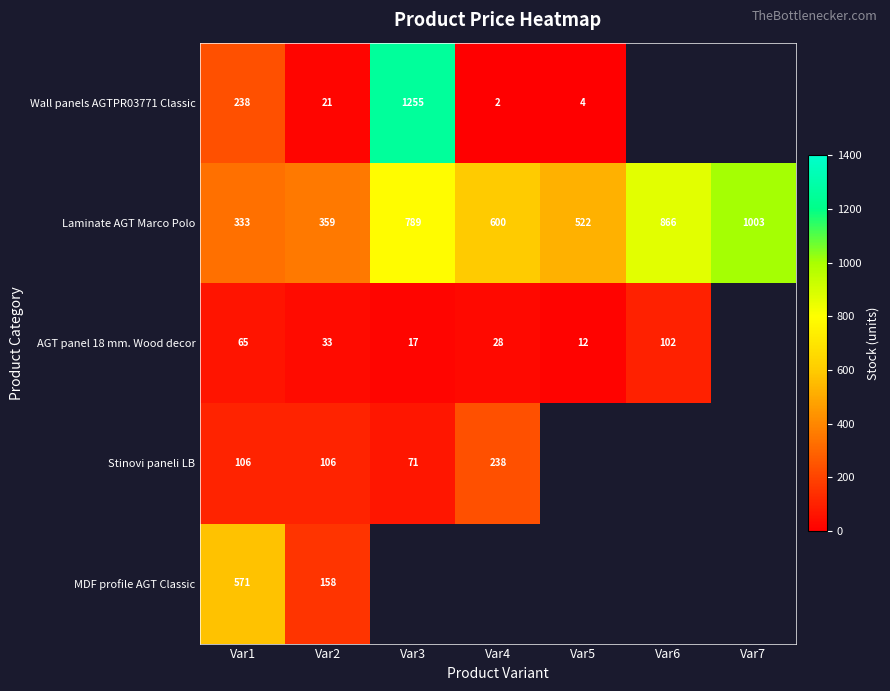

At Var1, list the series in order from largest to smallest.

MDF profile AGT Classic, Laminate AGT Marco Polo, Wall panels AGTPR03771 Classic, Stinovi paneli LB, AGT panel 18 mm. Wood decor